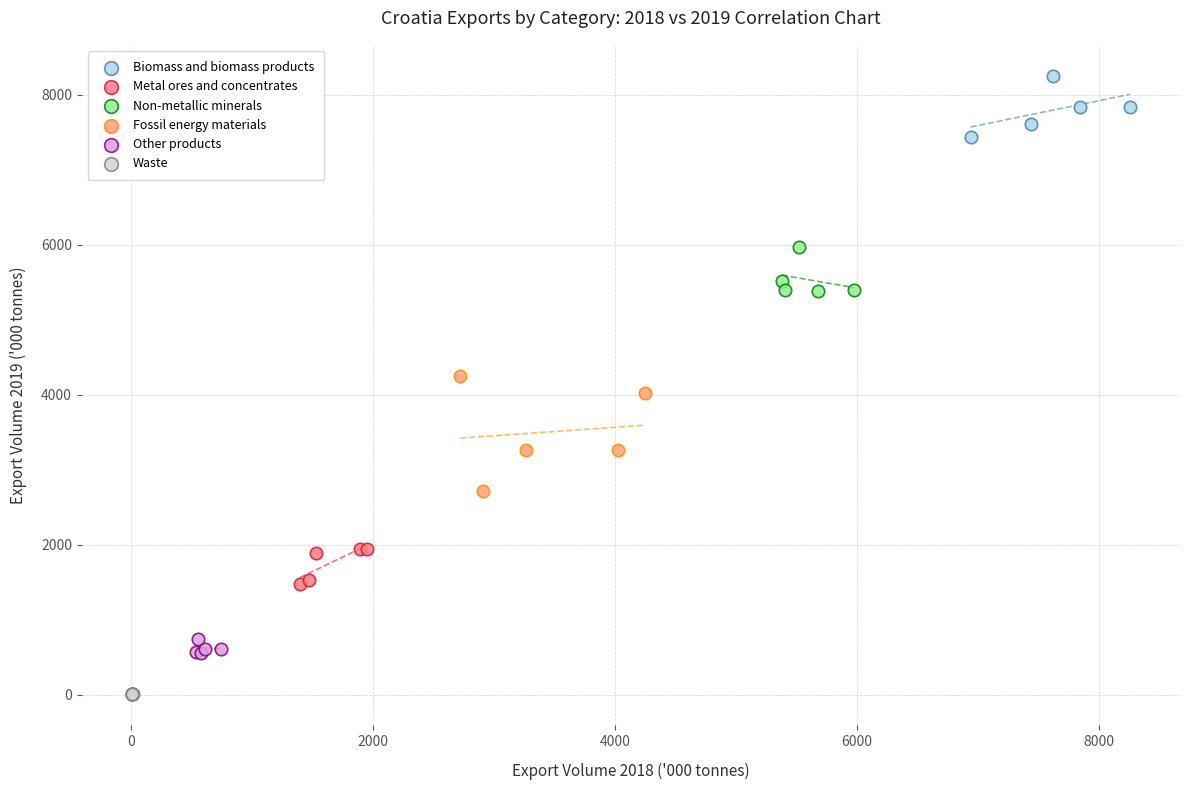

Which series has the largest Y range (max minus min)?

Fossil energy materials